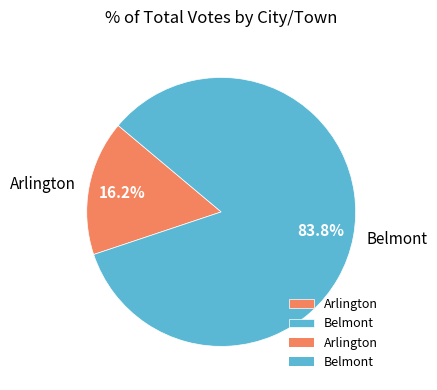

What is the total percentage of Arlington and Belmont?

100.0%